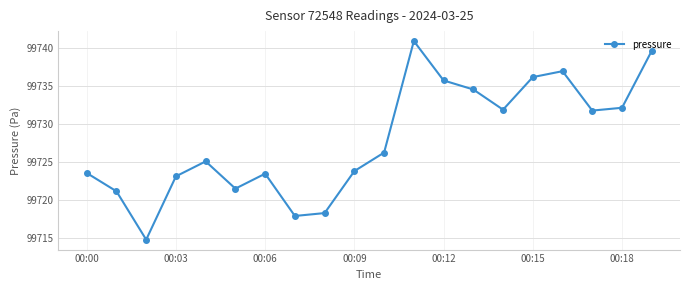

What is the greatest value displayed?

99740.9